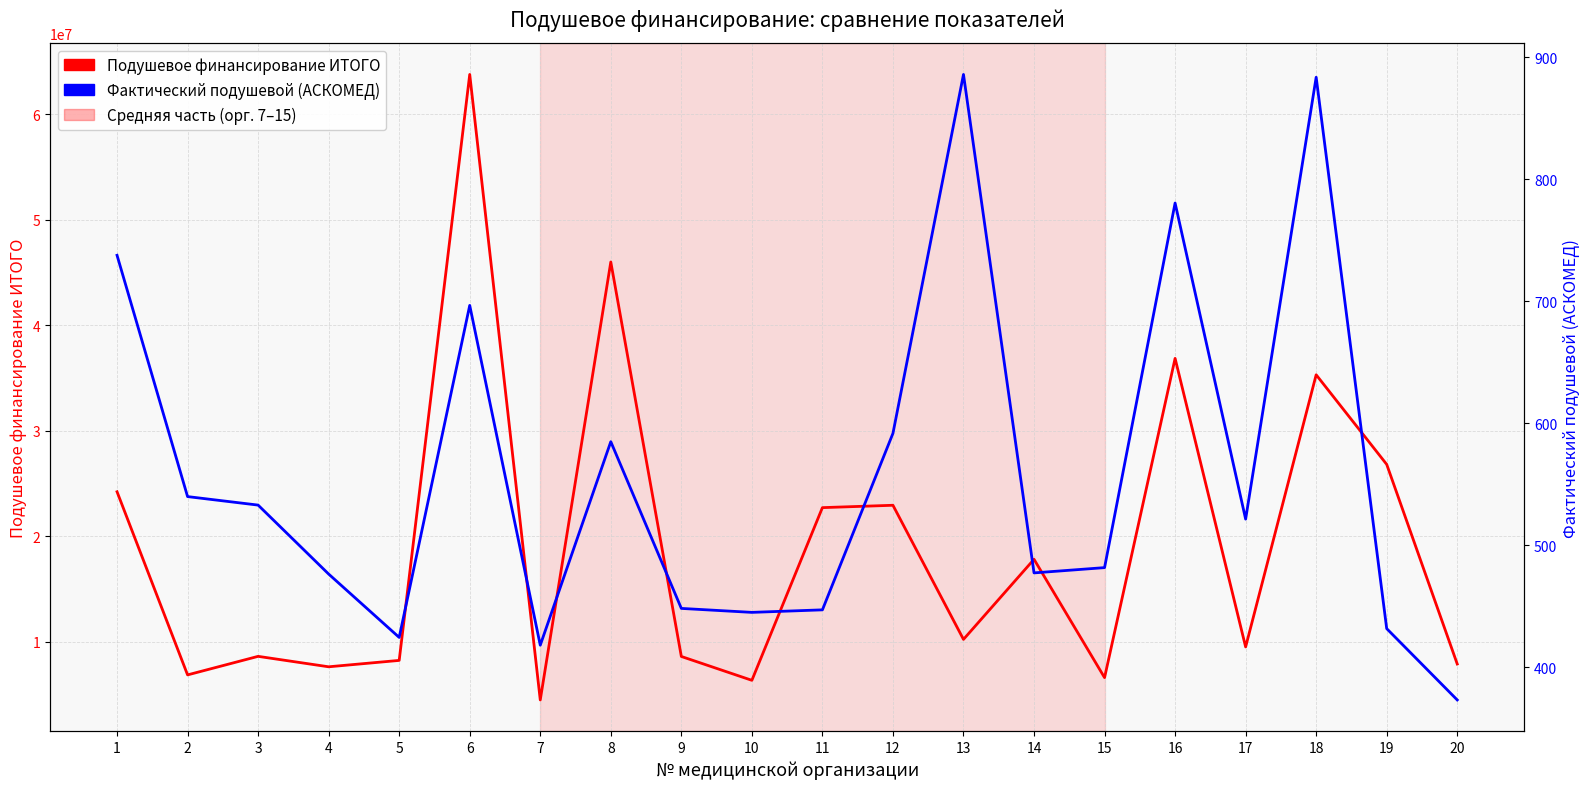

Which series has the largest range (max minus min)?

Подушевое финансирование ИТОГО